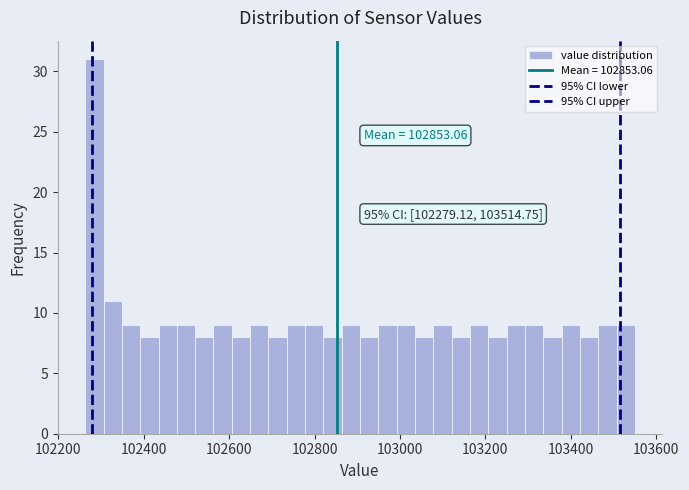

Around what value on the x-axis is the tallest bar? Give the approximate position of its centre, as read against the axis.

102280